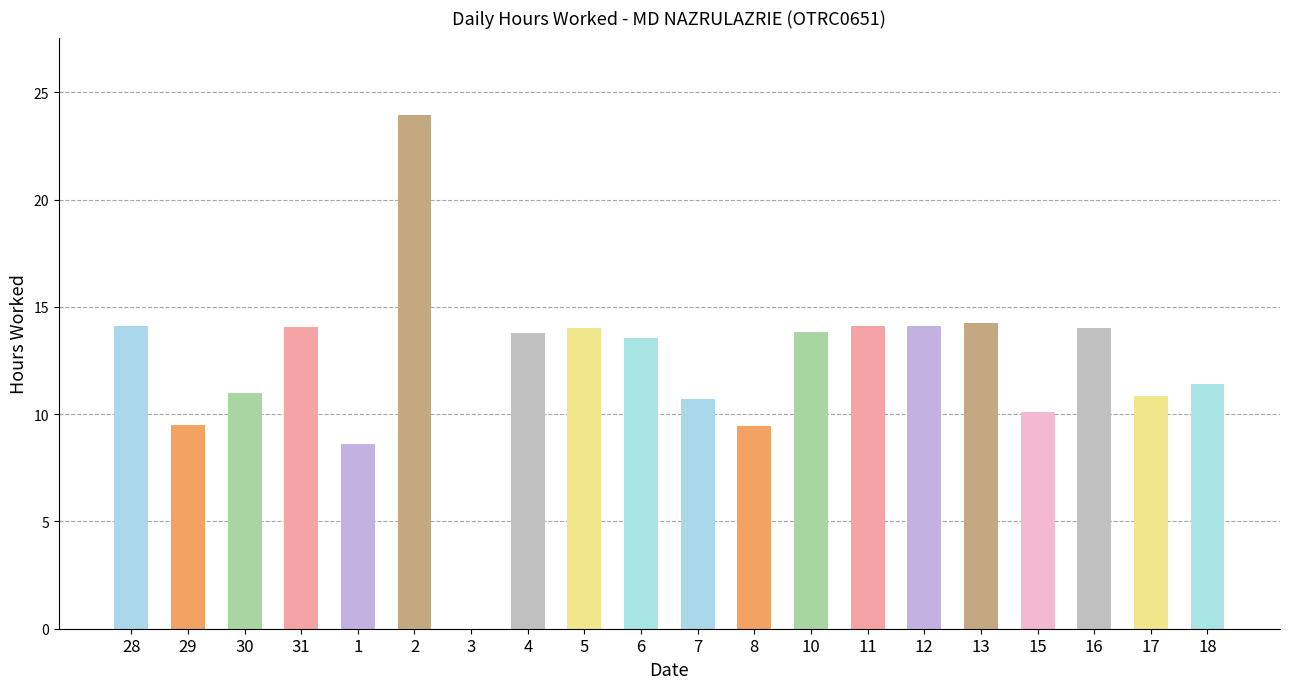

What is the maximum value shown in the chart?

24.0